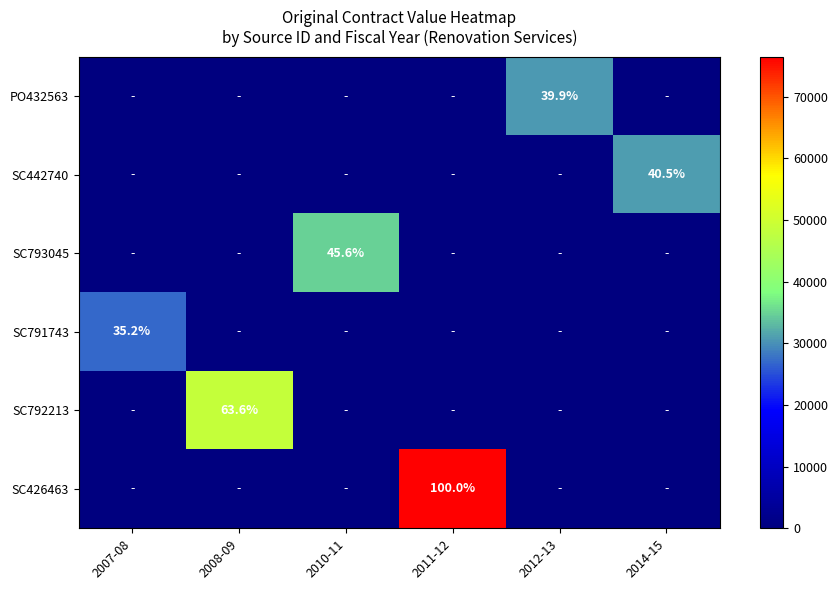

The SC791743 series shows 10615.0 at 2008-09. True or false?

False